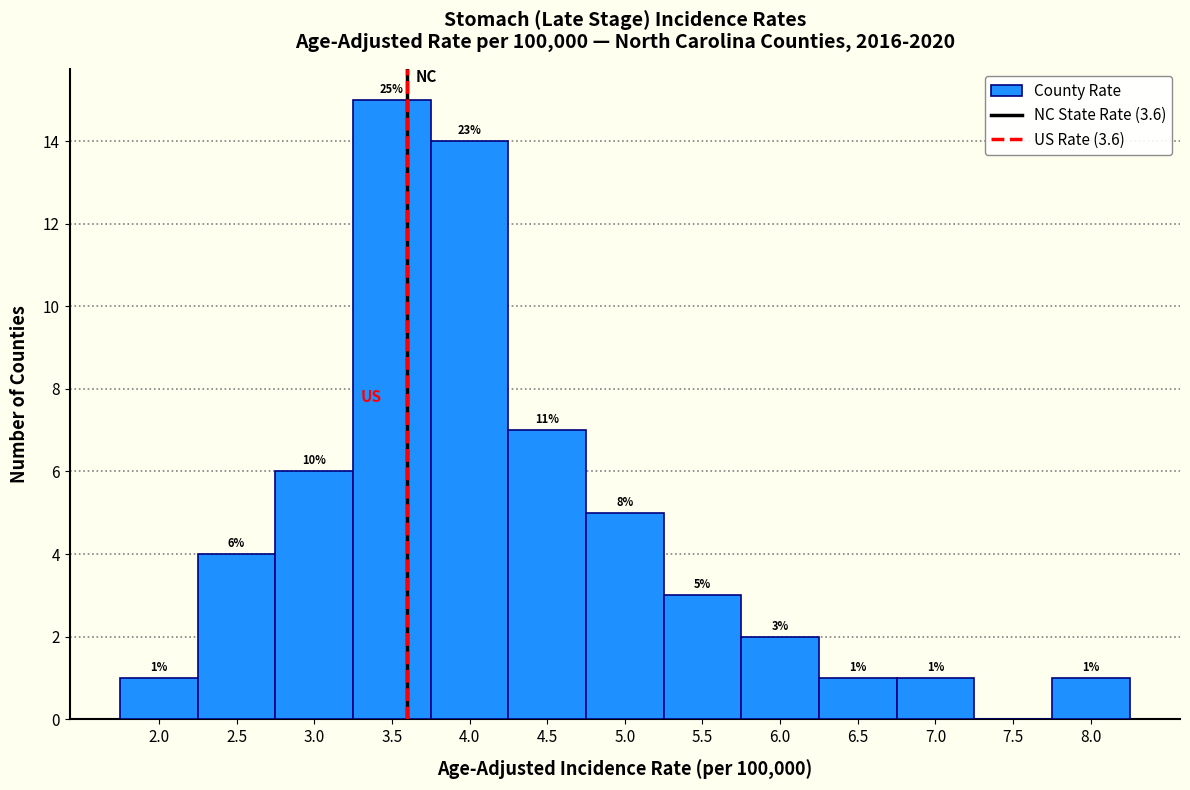

Over which range of the x-axis is the bar tallest?

3.25 to 3.75